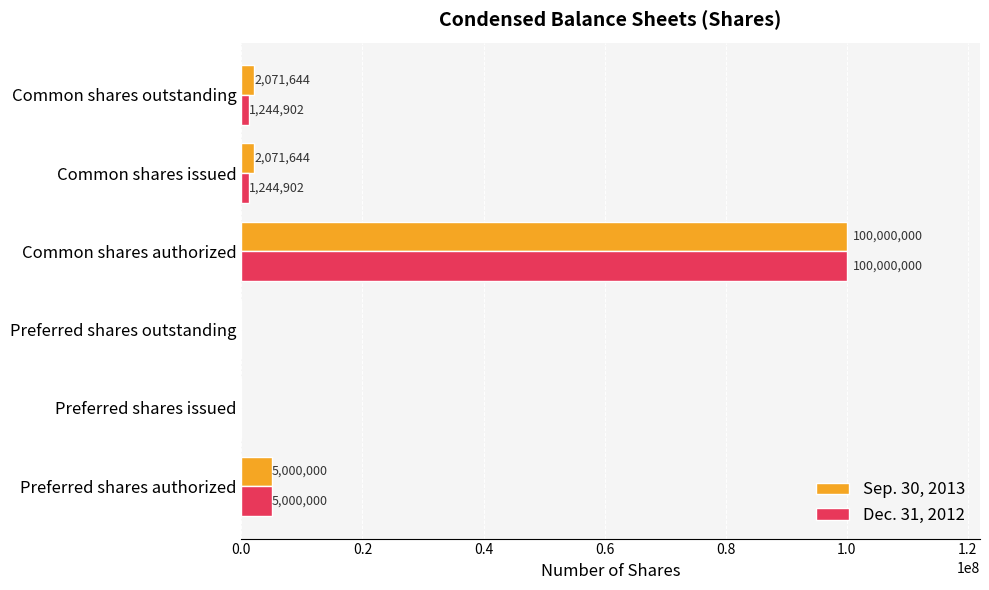

Which category has the highest value across all series?

Common shares authorized